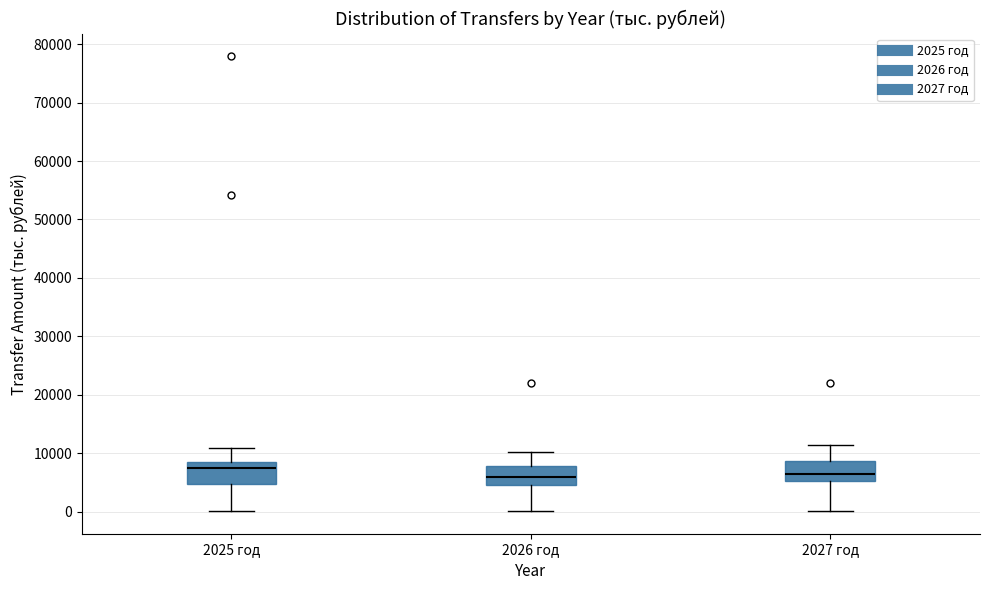

Reading left to right, transcribe this box plot: for each box, give where its median line is, the range the box spans, and where its two whiskers end, as read against the y-axis. The values are not printed on the chart, so give them approximately, as read against the axis.

2025 год: median 7000, box 5000 to 9000, whiskers 0 to 11000
2026 год: median 6000, box 5000 to 8000, whiskers 0 to 10000
2027 год: median 7000, box 5000 to 9000, whiskers 0 to 11000